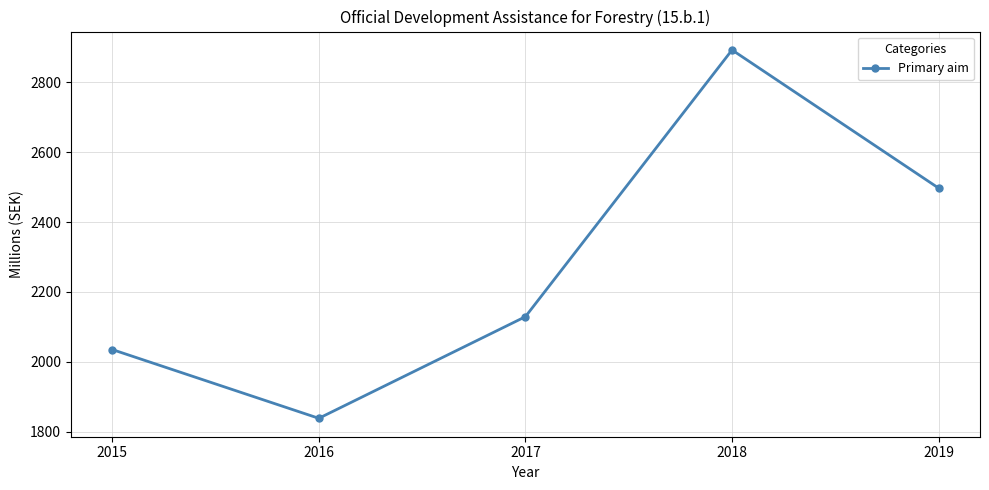

Rank the categories by value from highest to lowest.

2018, 2019, 2017, 2015, 2016